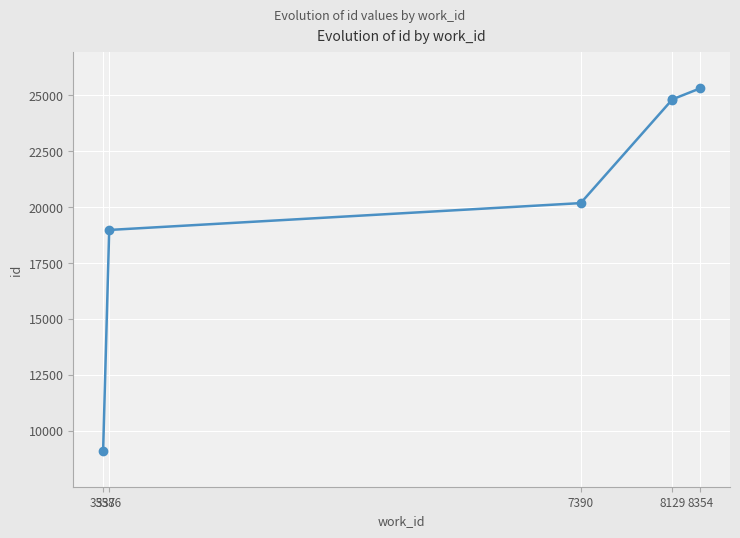

What is the approximate value at 7390, to the nearest 100?

20200